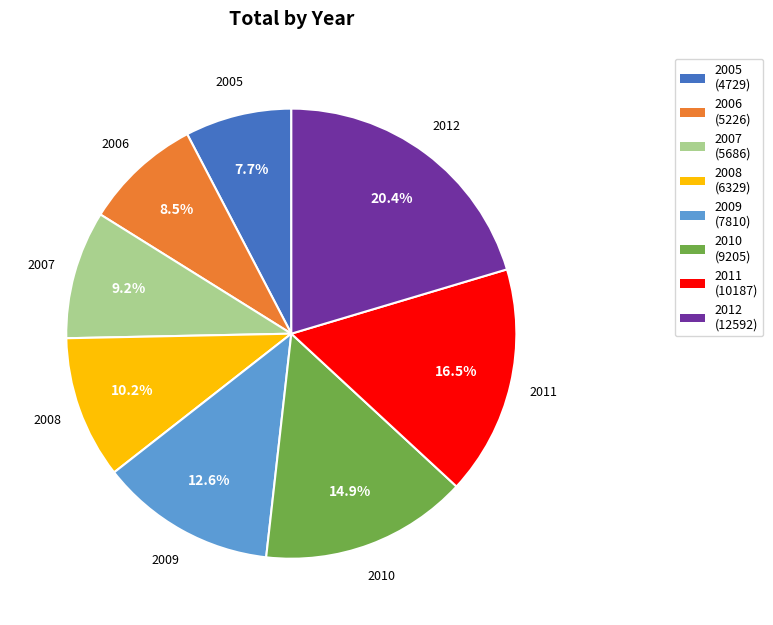

Which category has the smallest portion of the pie?

2005